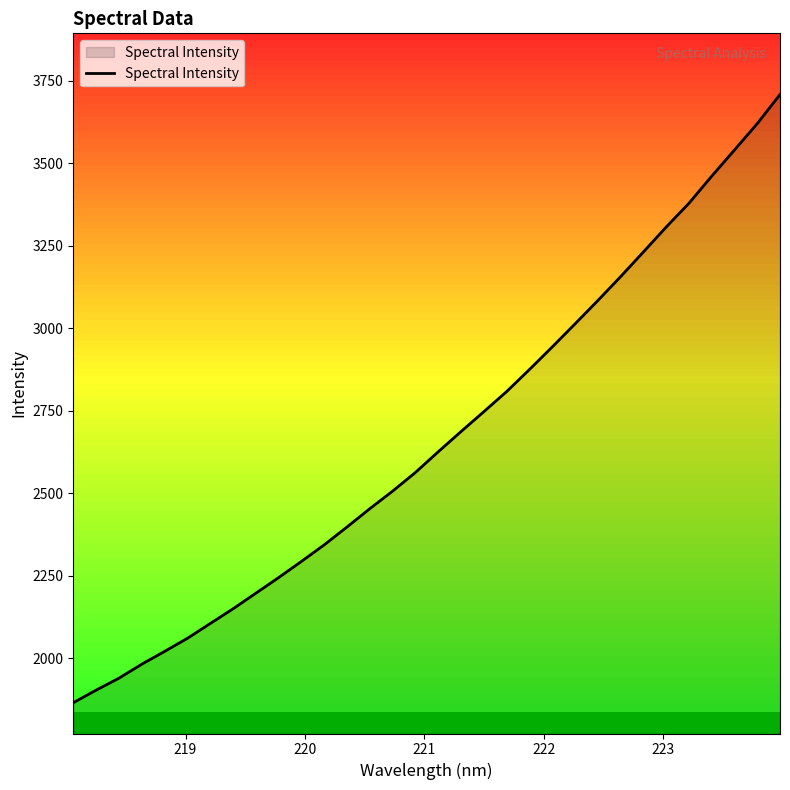

What is the difference between the values at 220.1623 and 219.9712?

50.2